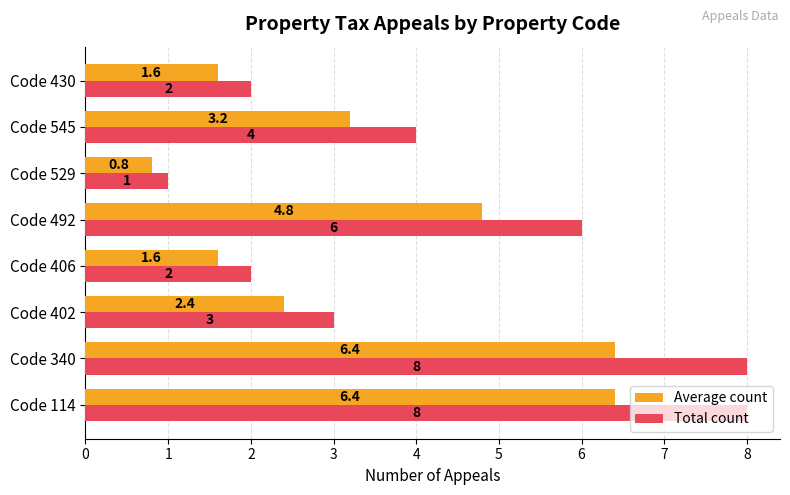

Which category has the lowest value across all series?

Code 529